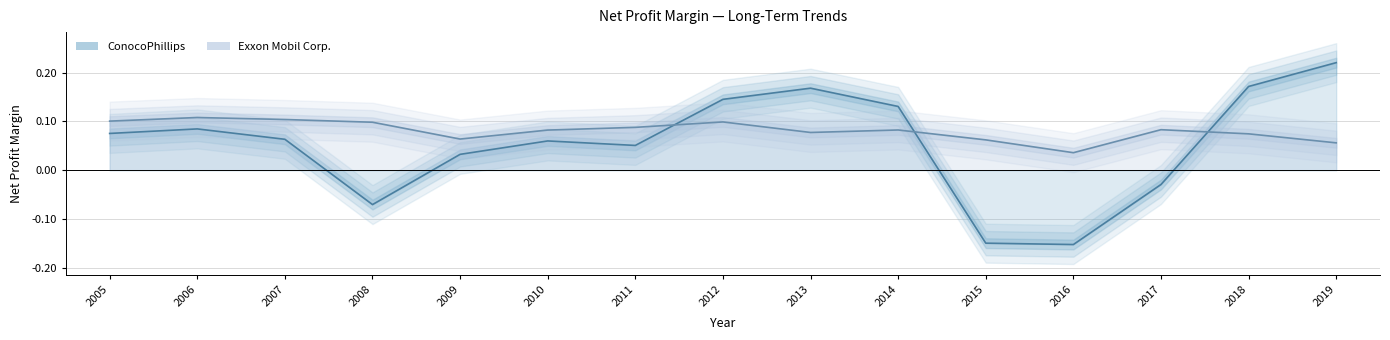

Reading left to right, list all the values displayed in this chart.

ConocoPhillips: 0.1	0.1	0.1	-0.1	0.0	0.1	0.1	0.1	0.2	0.1	-0.1	-0.2	-0.0	0.2	0.2
Exxon Mobil Corp.: 0.1	0.1	0.1	0.1	0.1	0.1	0.1	0.1	0.1	0.1	0.1	0.0	0.1	0.1	0.1